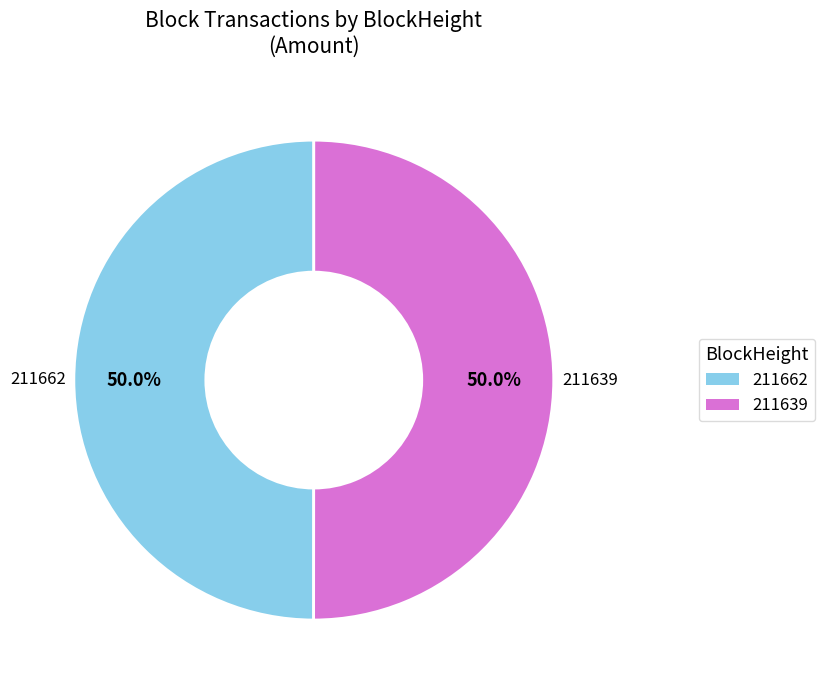

What is the ratio of the value at 211639 to the value at 211662?

1.0